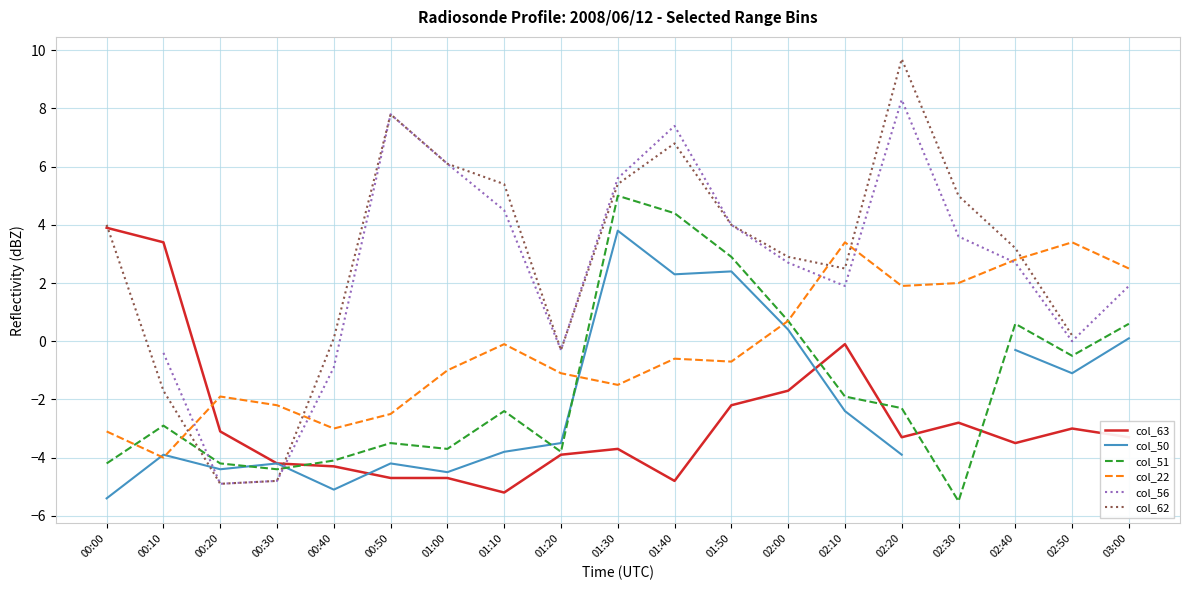

How many lines are shown in the chart?

6